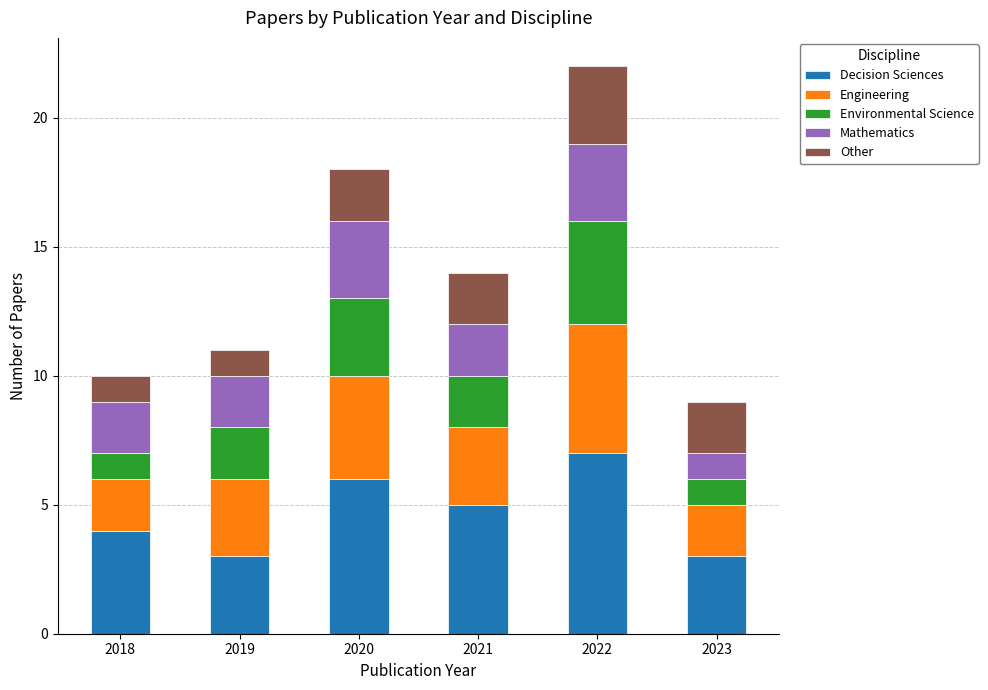

Are the bars grouped side by side (vs. stacked)?

No